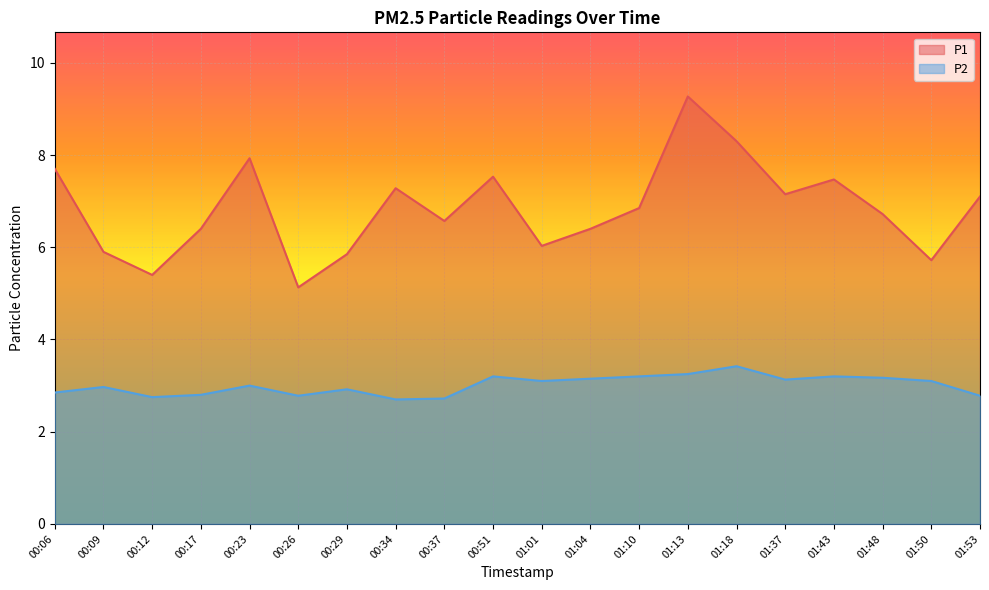

How many data points does each series have?

20